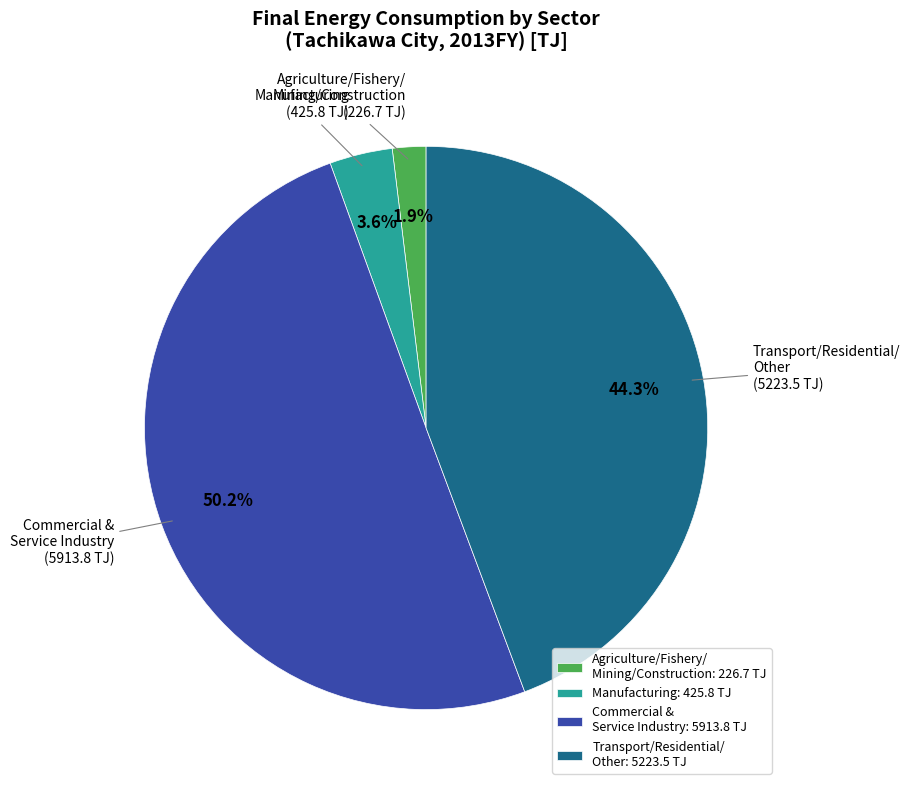

What percentage do Agriculture/Fishery/ Mining/Construction and Commercial & Service Industry together represent?

52.1%